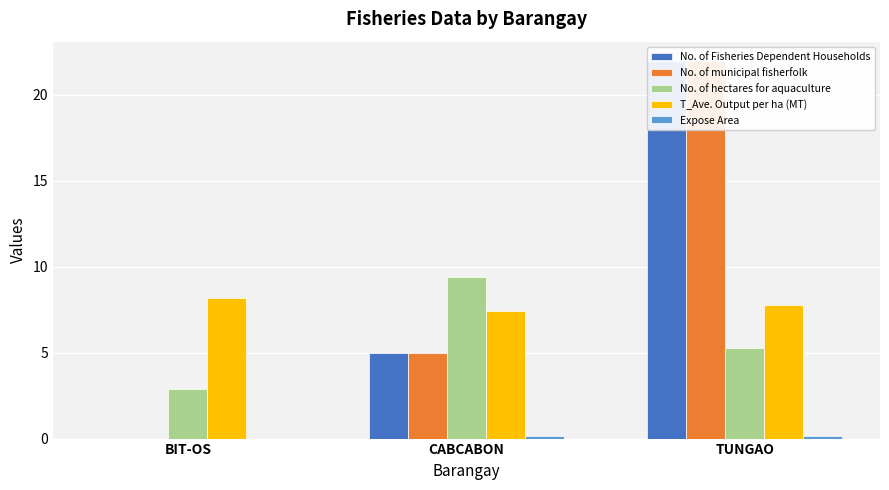

What is the spread (max minus min) of values at CABCABON?

9.3